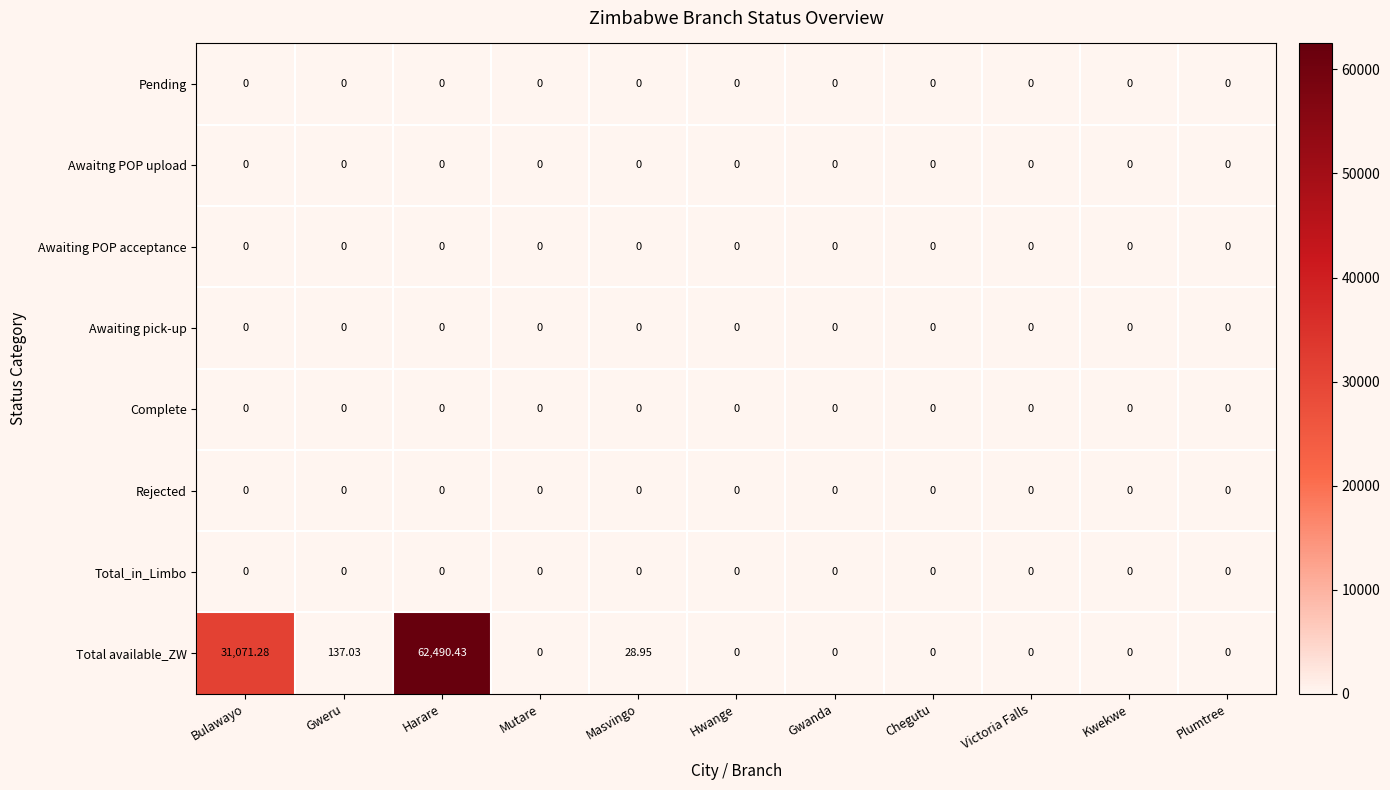

Count the number of categories in the chart.

11